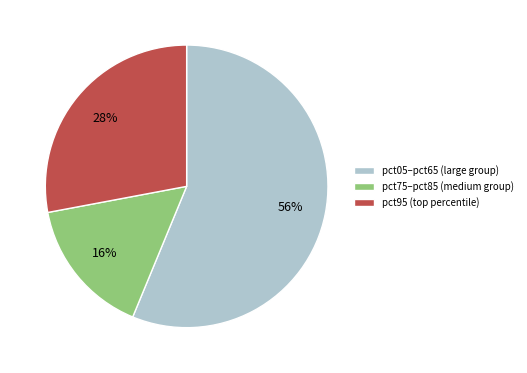

What percentage is the pct75–pct85 (medium group) slice, to the nearest percent?

16%